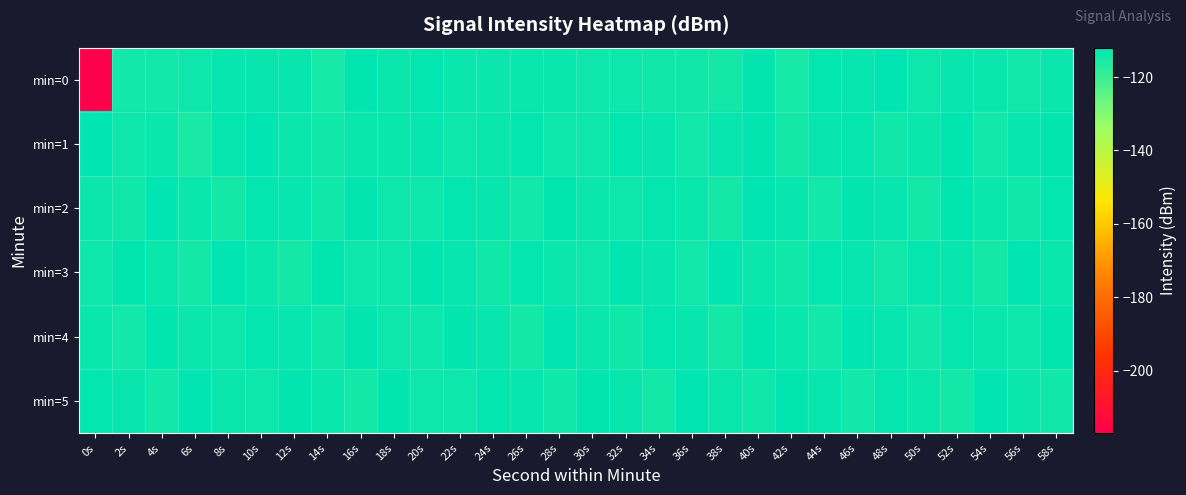

How many distinct data groups are displayed?

6